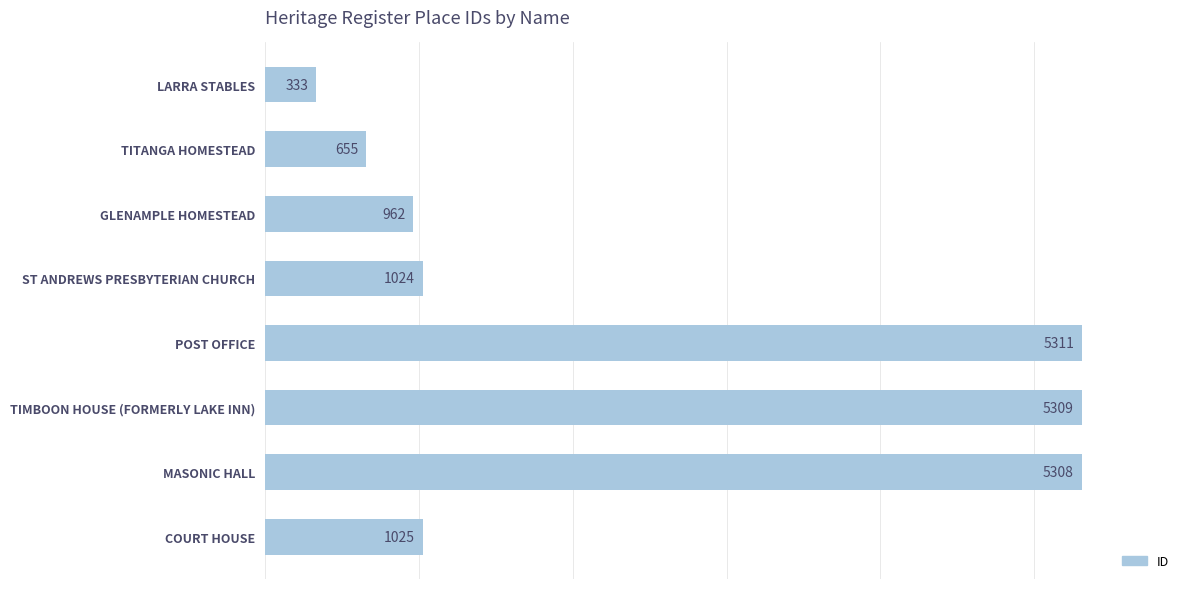

What is the ratio of the value at MASONIC HALL to the value at TIMBOON HOUSE (FORMERLY LAKE INN)?

1.0